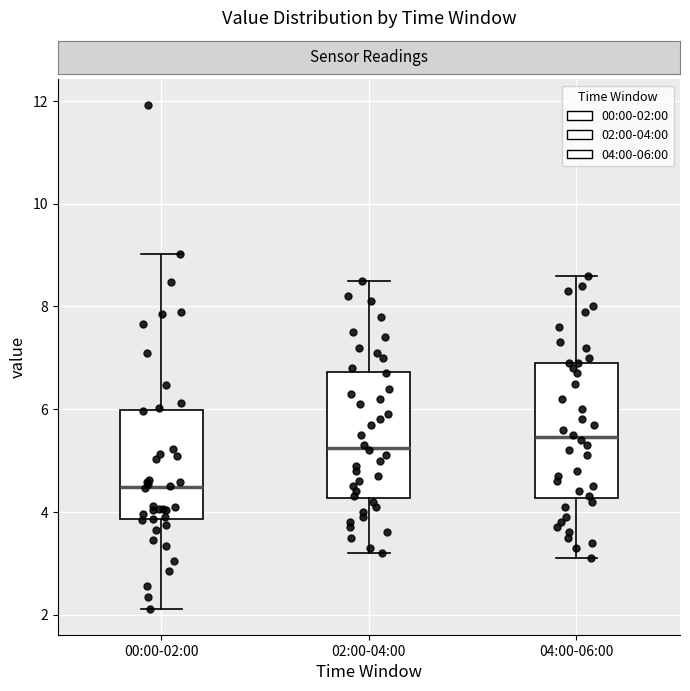

Reading left to right, transcribe this box plot: for each box, give where its median line is, the range the box spans, and where its two whiskers end, as read against the y-axis. The values are not printed on the chart, so give them approximately, as read against the axis.

00:00-02:00: median 4.4, box 3.8 to 6.0, whiskers 2.2 to 9.0
02:00-04:00: median 5.2, box 4.2 to 6.8, whiskers 3.2 to 8.6
04:00-06:00: median 5.4, box 4.2 to 7.0, whiskers 3.2 to 8.6